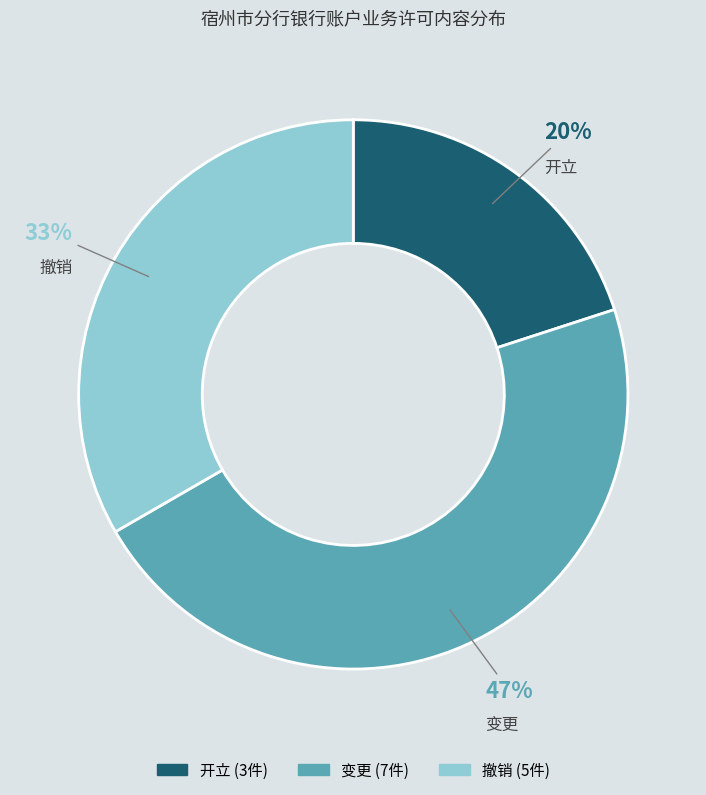

To the nearest percent, what is the difference between the 开立 and 撤销 slice percentages?

13%